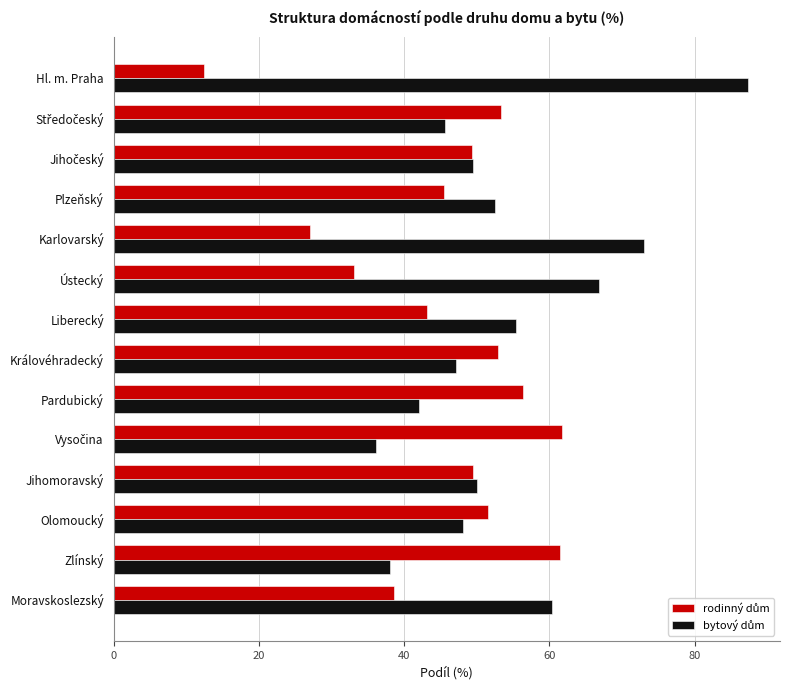

How many series are shown in this chart?

2